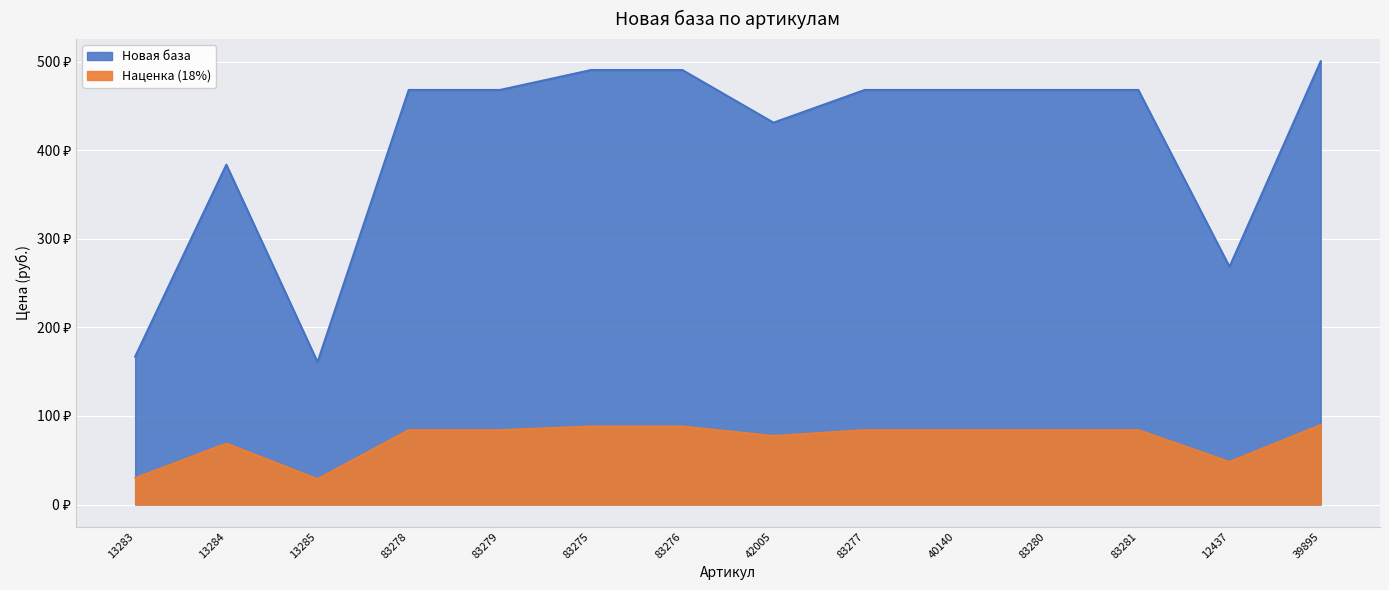

Is it true that the value at 39895 is 198.6?

False